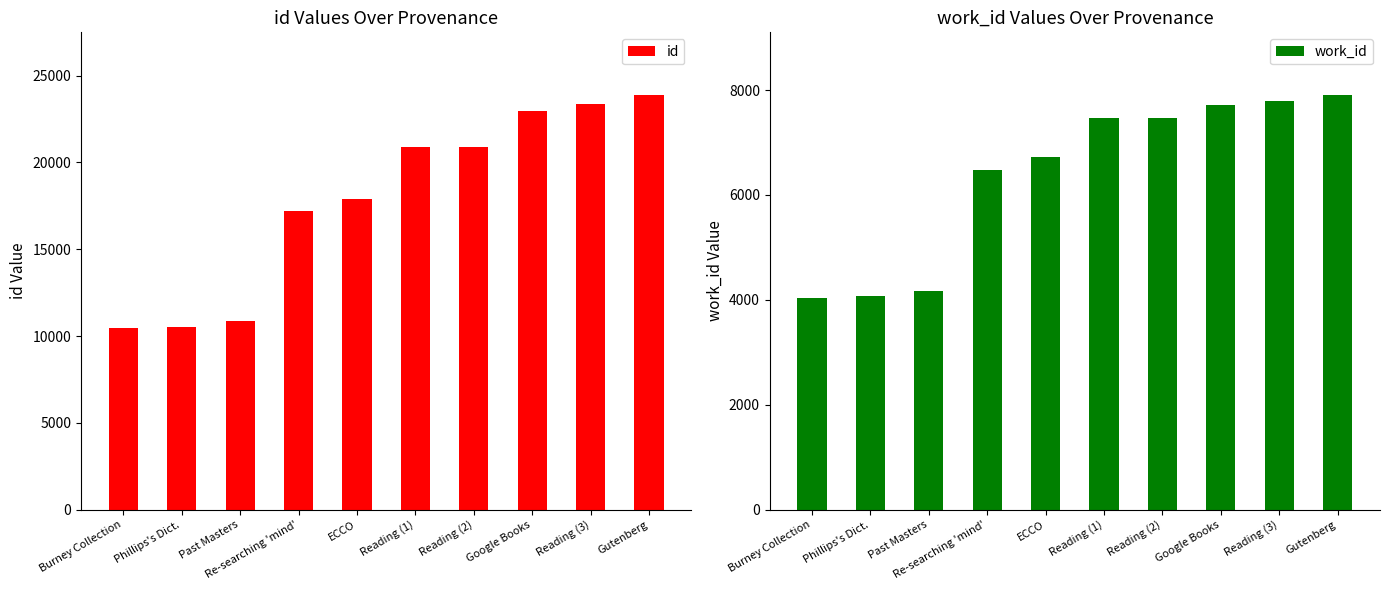

What is the maximum value shown in the chart?

23901